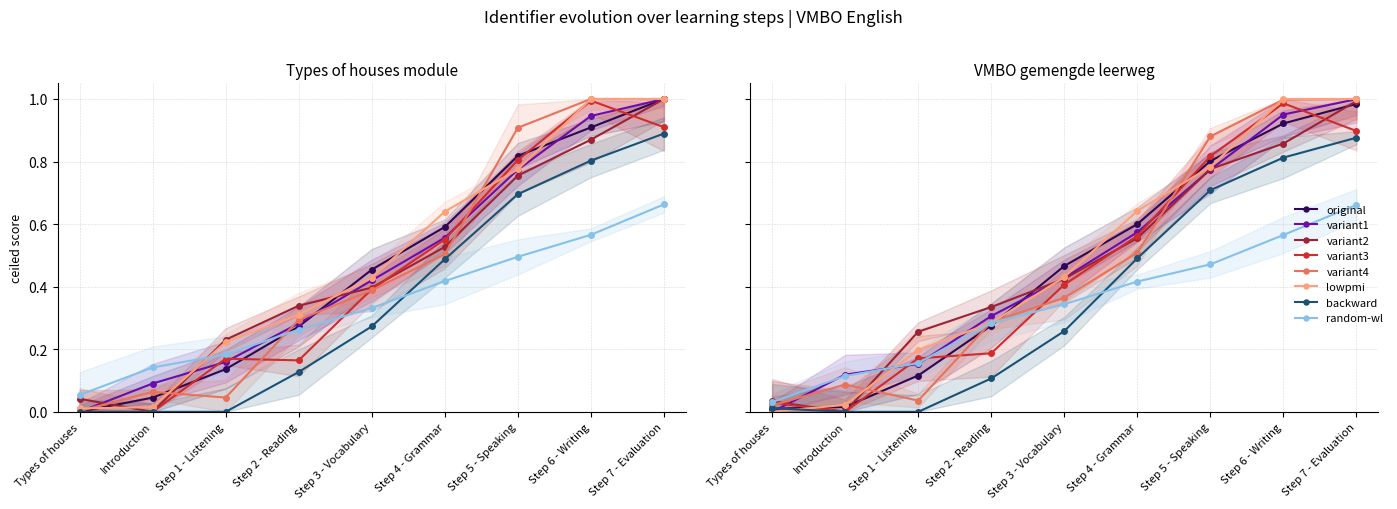

What is the average value?

0.5